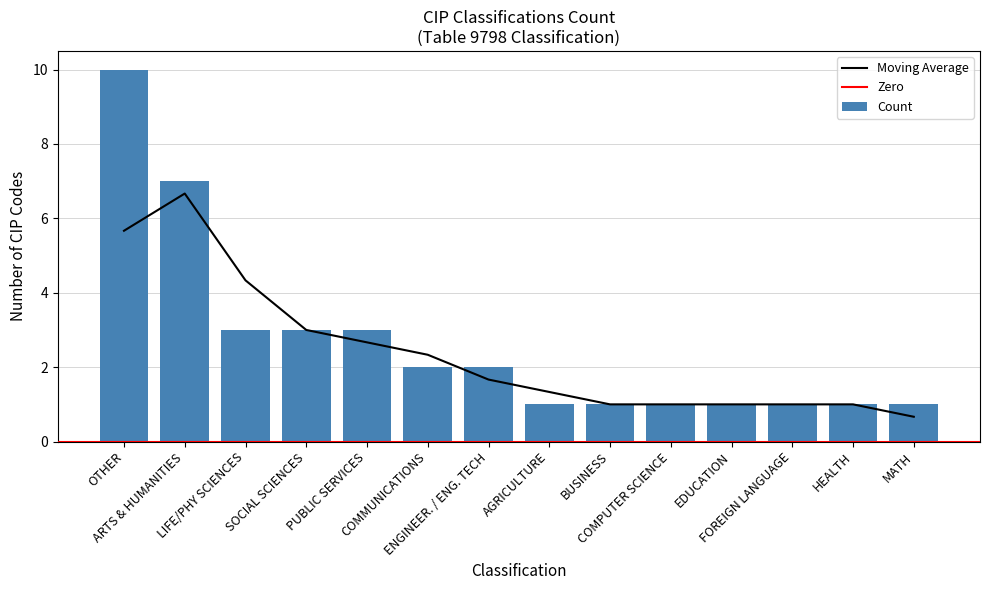

What is the difference between the maximum and minimum values in the Count series?

9